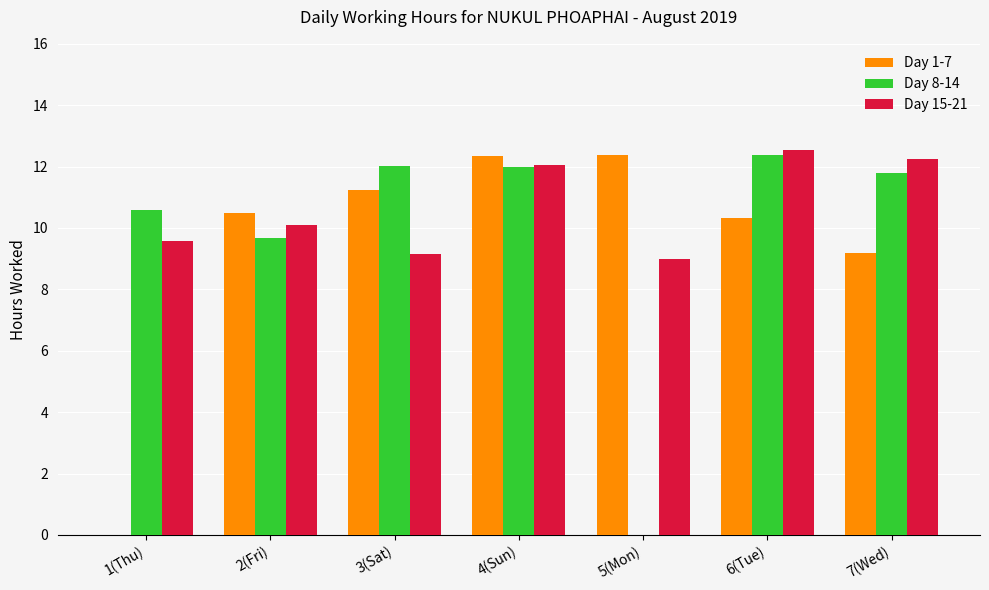

Where does the Day 8-14 series first go above 11?

3(Sat)